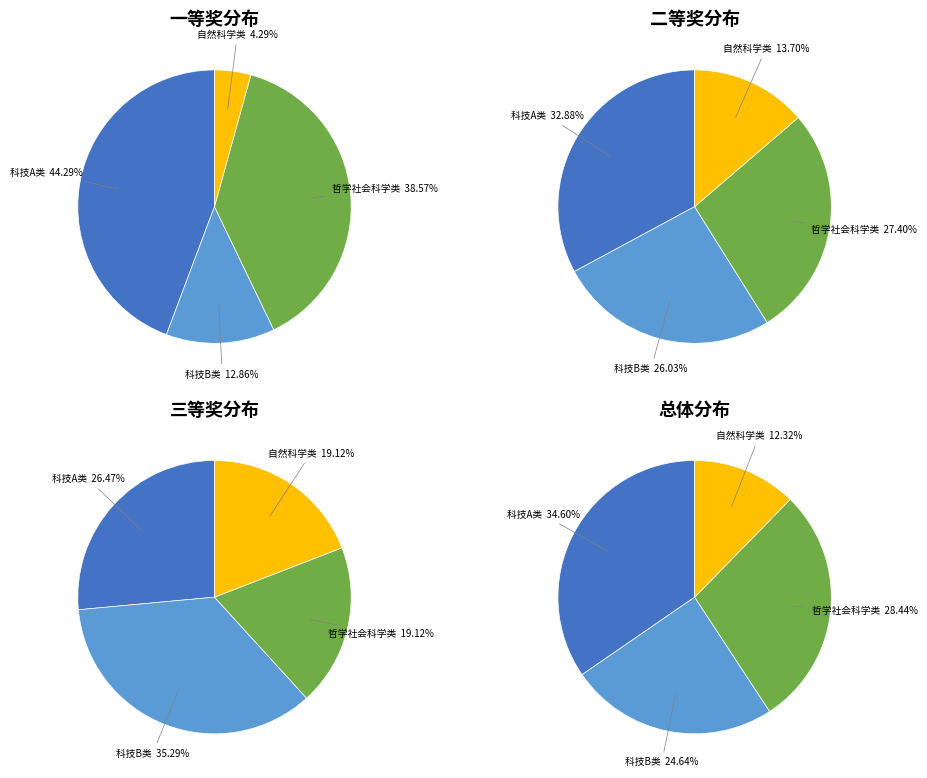

Is the sum of 科技发明制作A类 and 科技发明制作B类 greater than half?

Yes